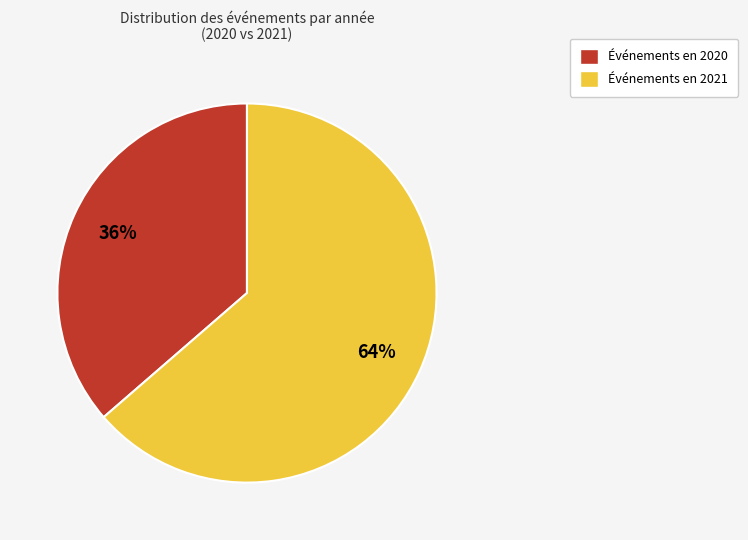

Is there any slice that represents more than half of the pie?

Yes